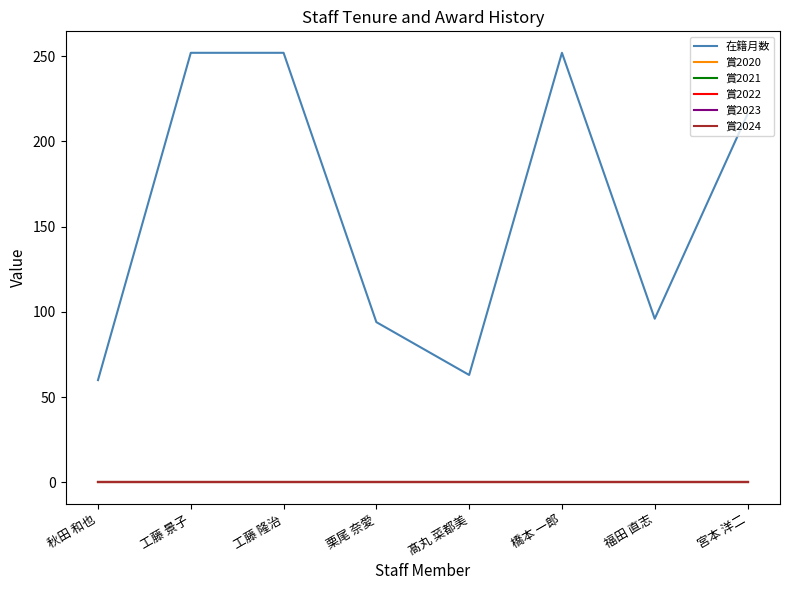

List the labels in order of 賞2022 value, largest first.

秋田 和也, 工藤 景子, 工藤 隆治, 栗尾 奈愛, 髙丸 菜都美, 橋本 一郎, 福田 直志, 宮本 洋二